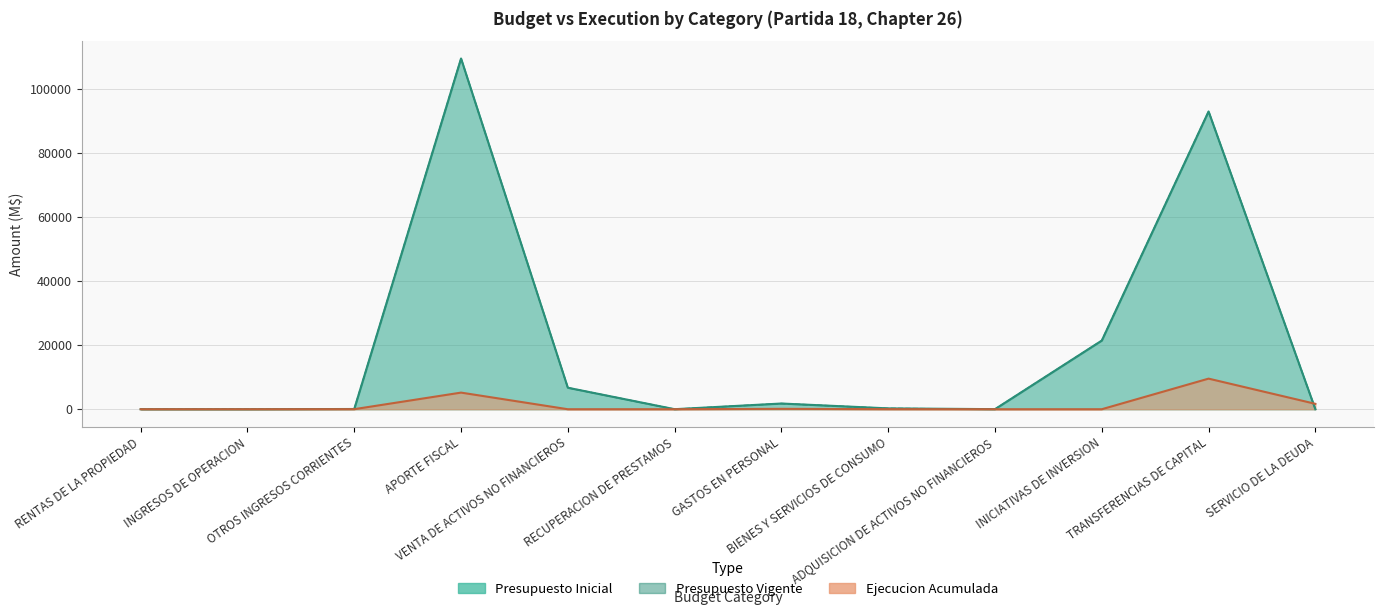

What position from the left is OTROS INGRESOS CORRIENTES?

3